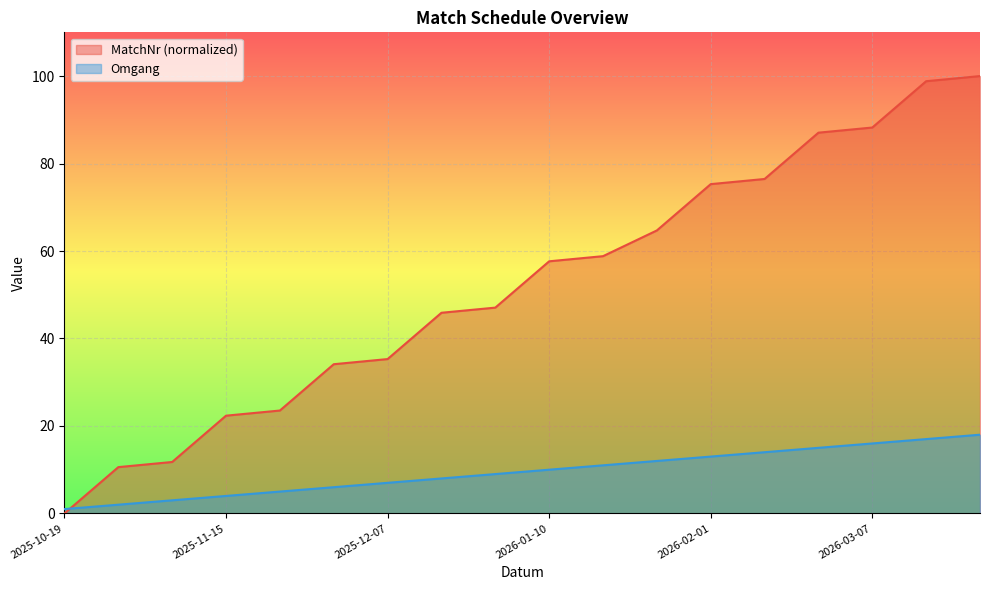

How many data points in MatchNr are less than 57?

9